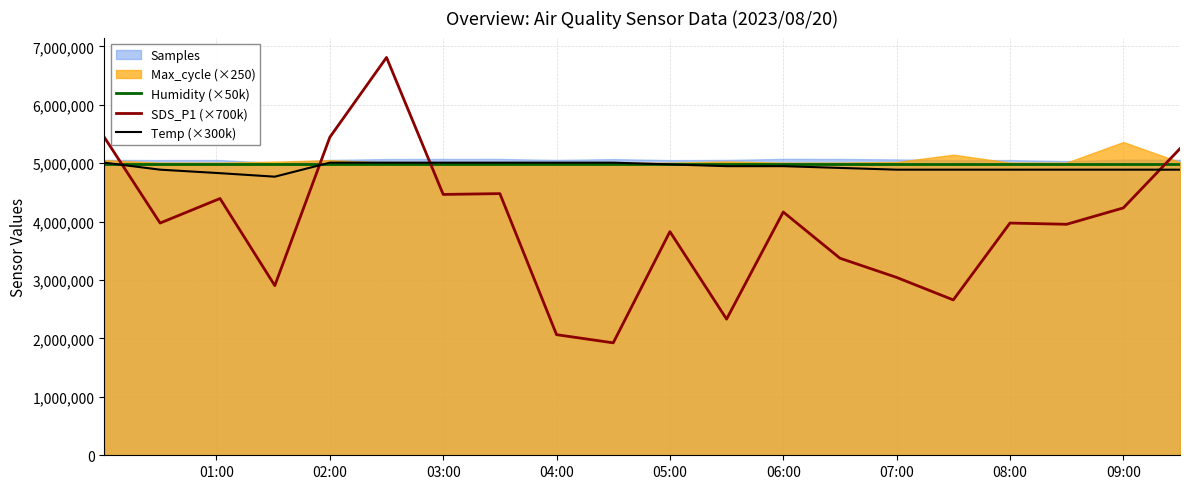

What value does the Humidity (×50k) series have at 07:00?

4995000.0